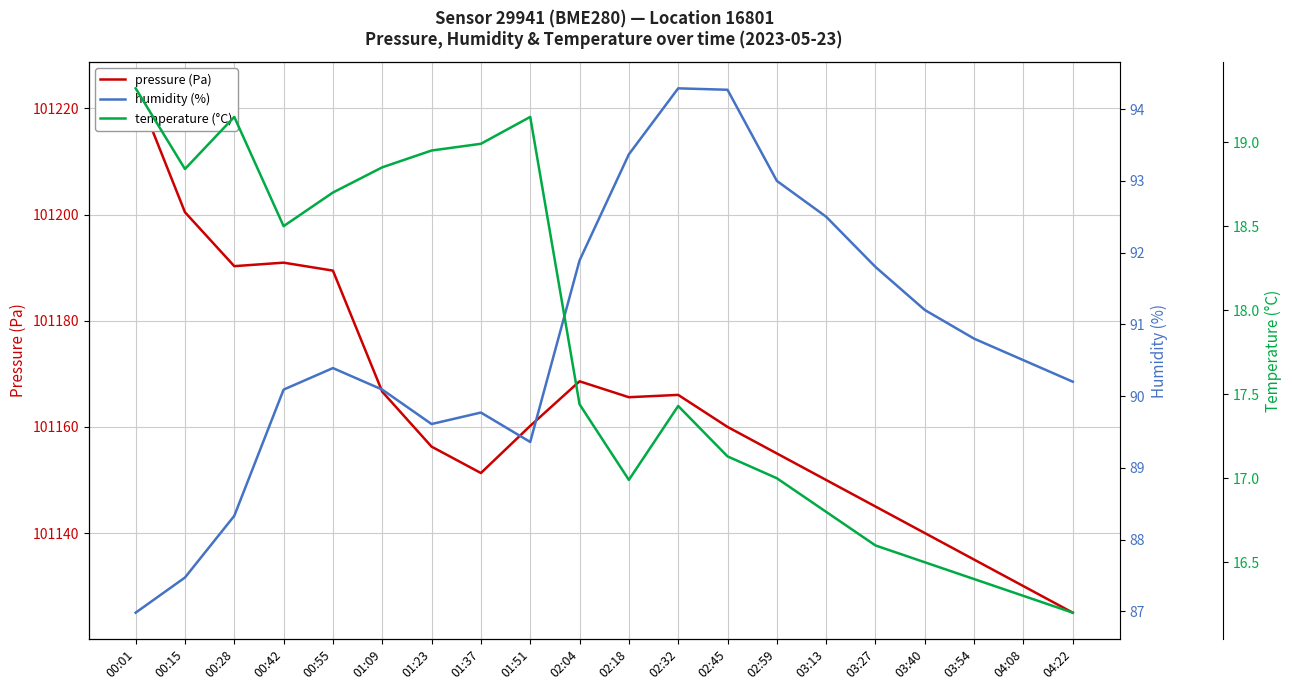

What is the value of the temperature (°C) point at the 14th from the left?

17.0